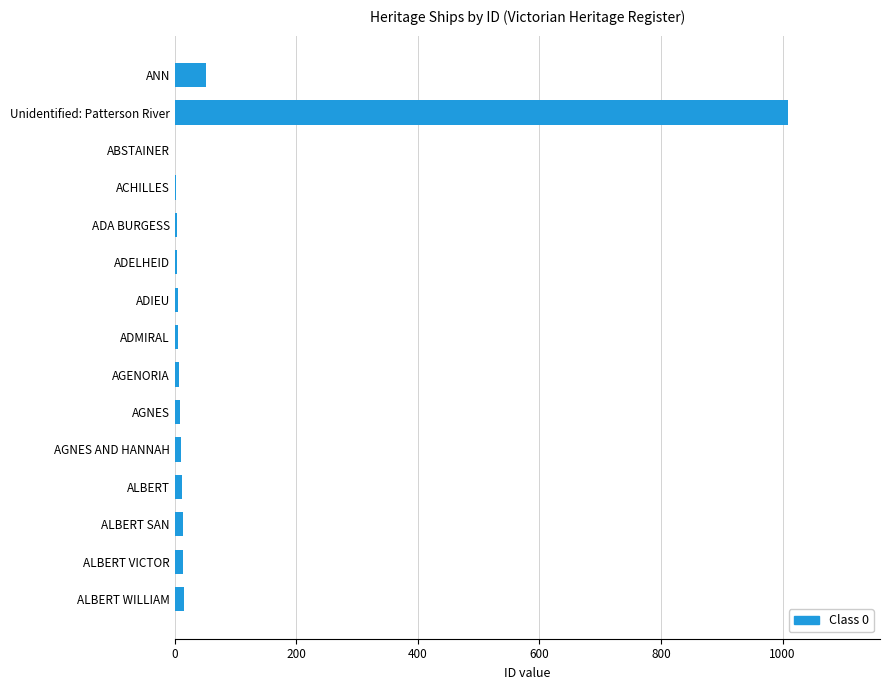

True or false: the data shows 1 at ADA BURGESS.

False